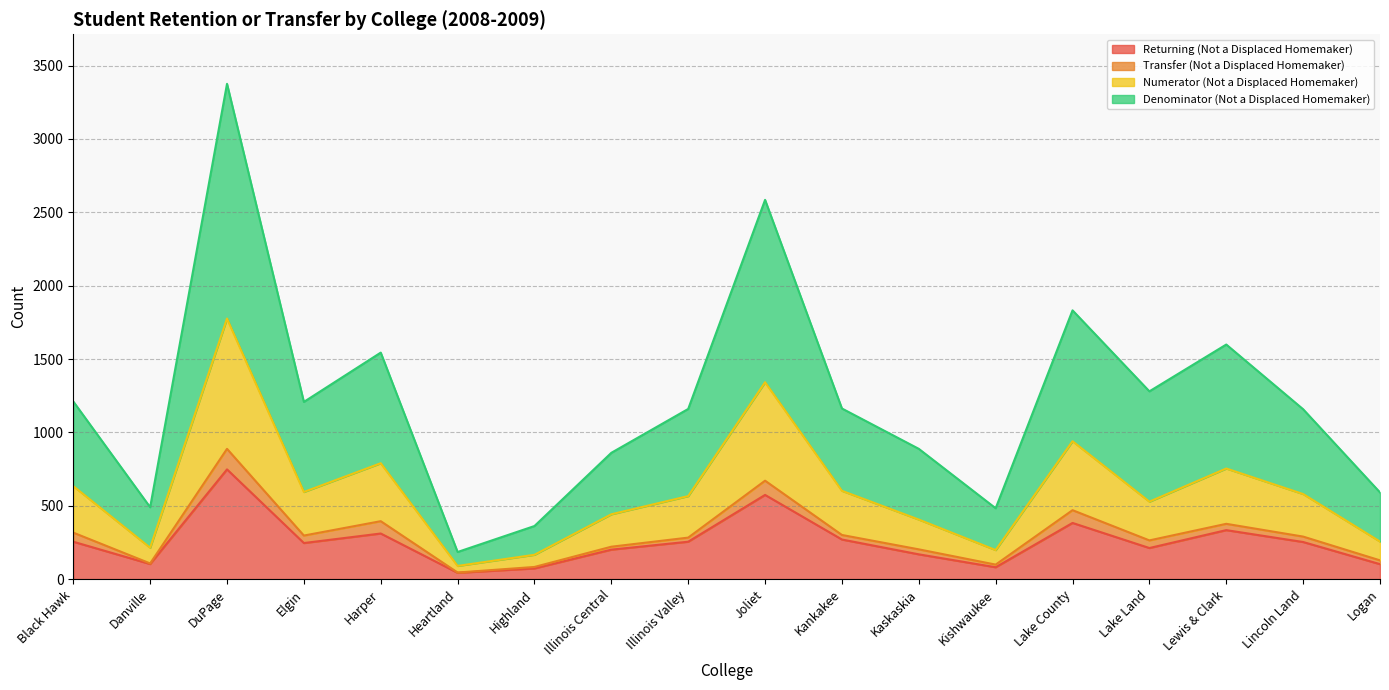

Where is the first local maximum for Denominator (Not a Displaced Homemaker)?

DuPage